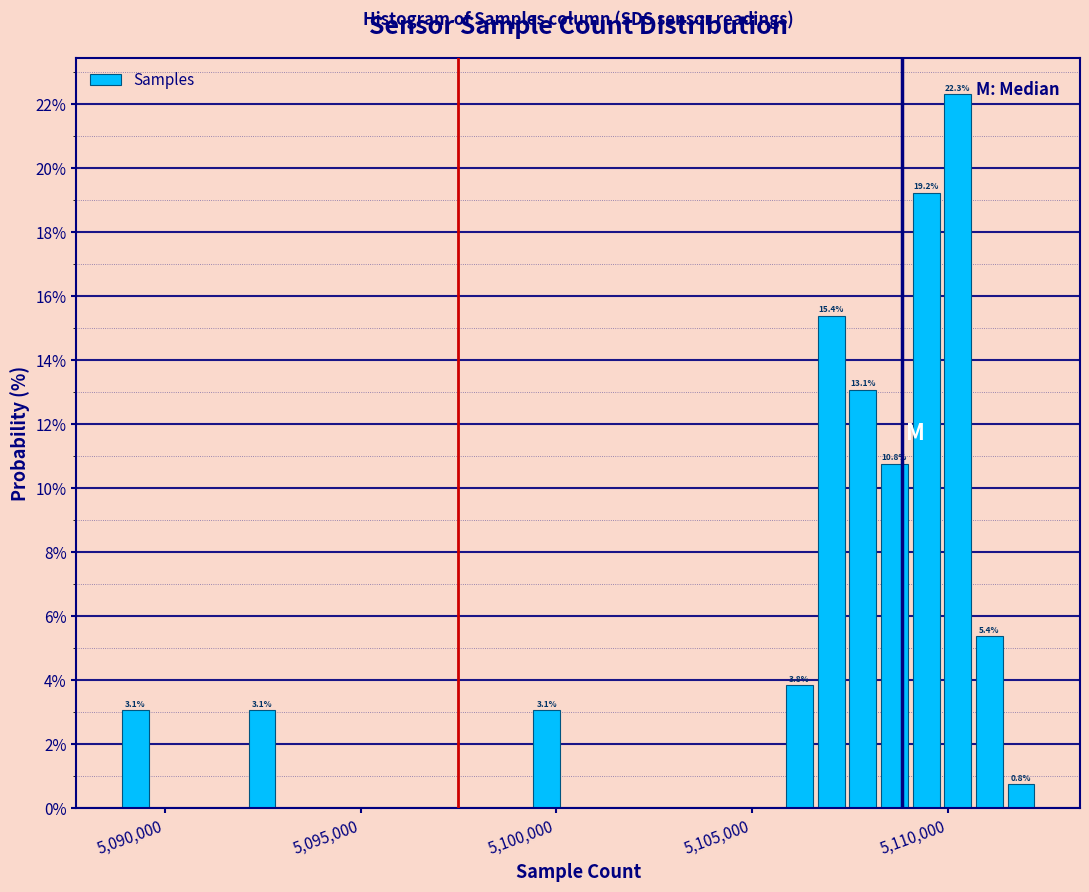

Around what value on the x-axis is the tallest bar? Give the approximate position of its centre, as read against the axis.

5110500